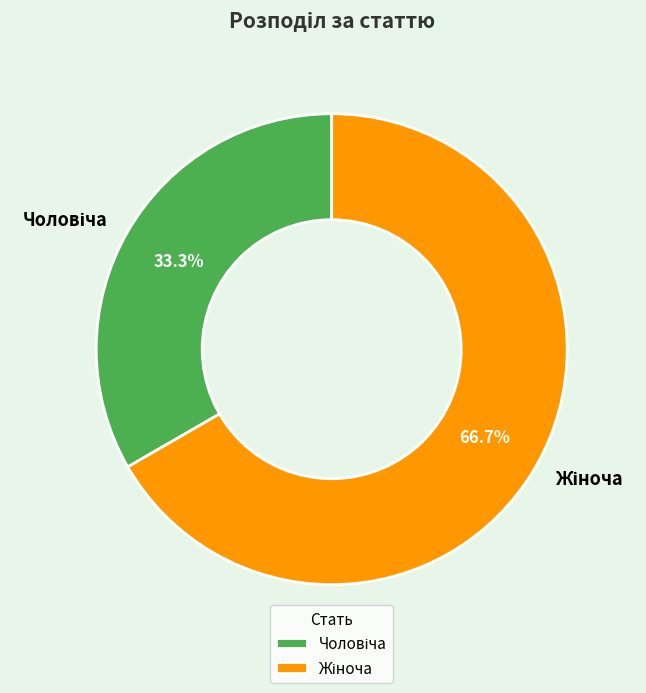

Is there any slice that represents more than half of the pie?

Yes